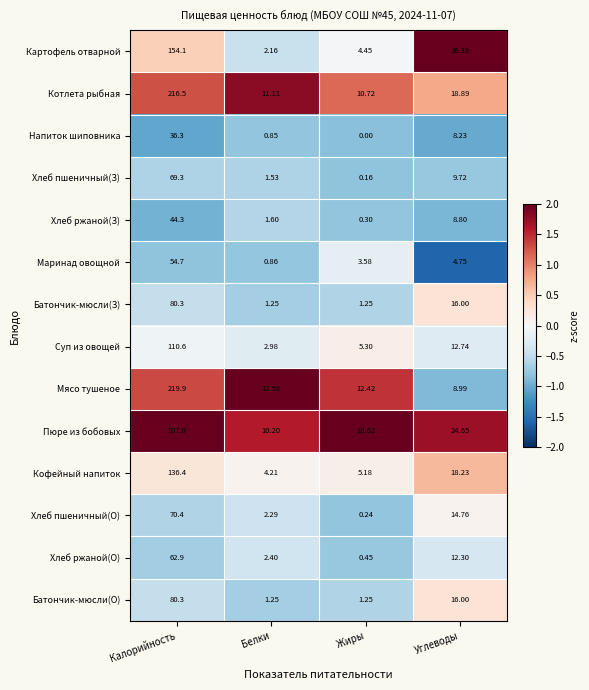

At which label does Хлеб пшеничный(О) first exceed 14?

Калорийность